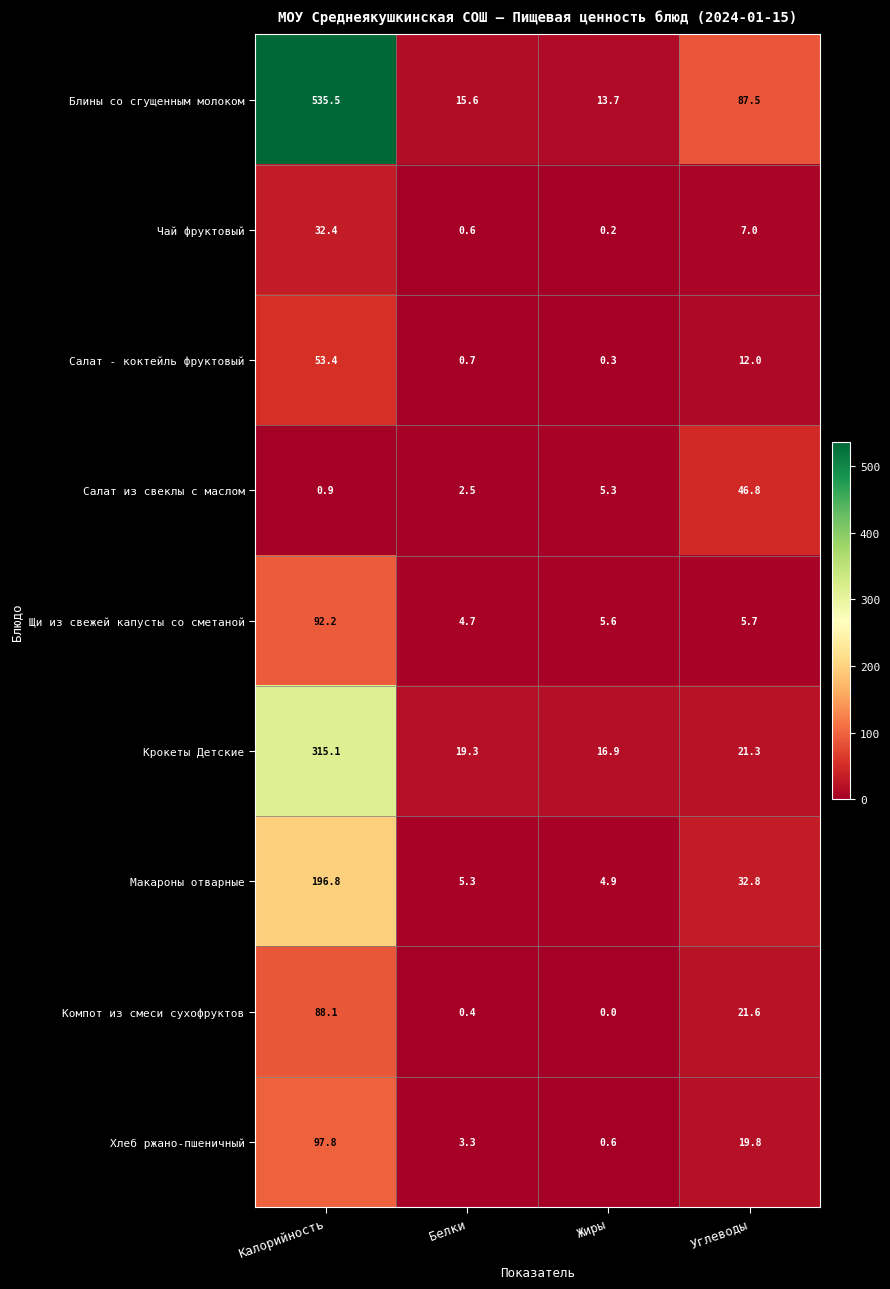

What is the total value across all series at Жиры?

47.5